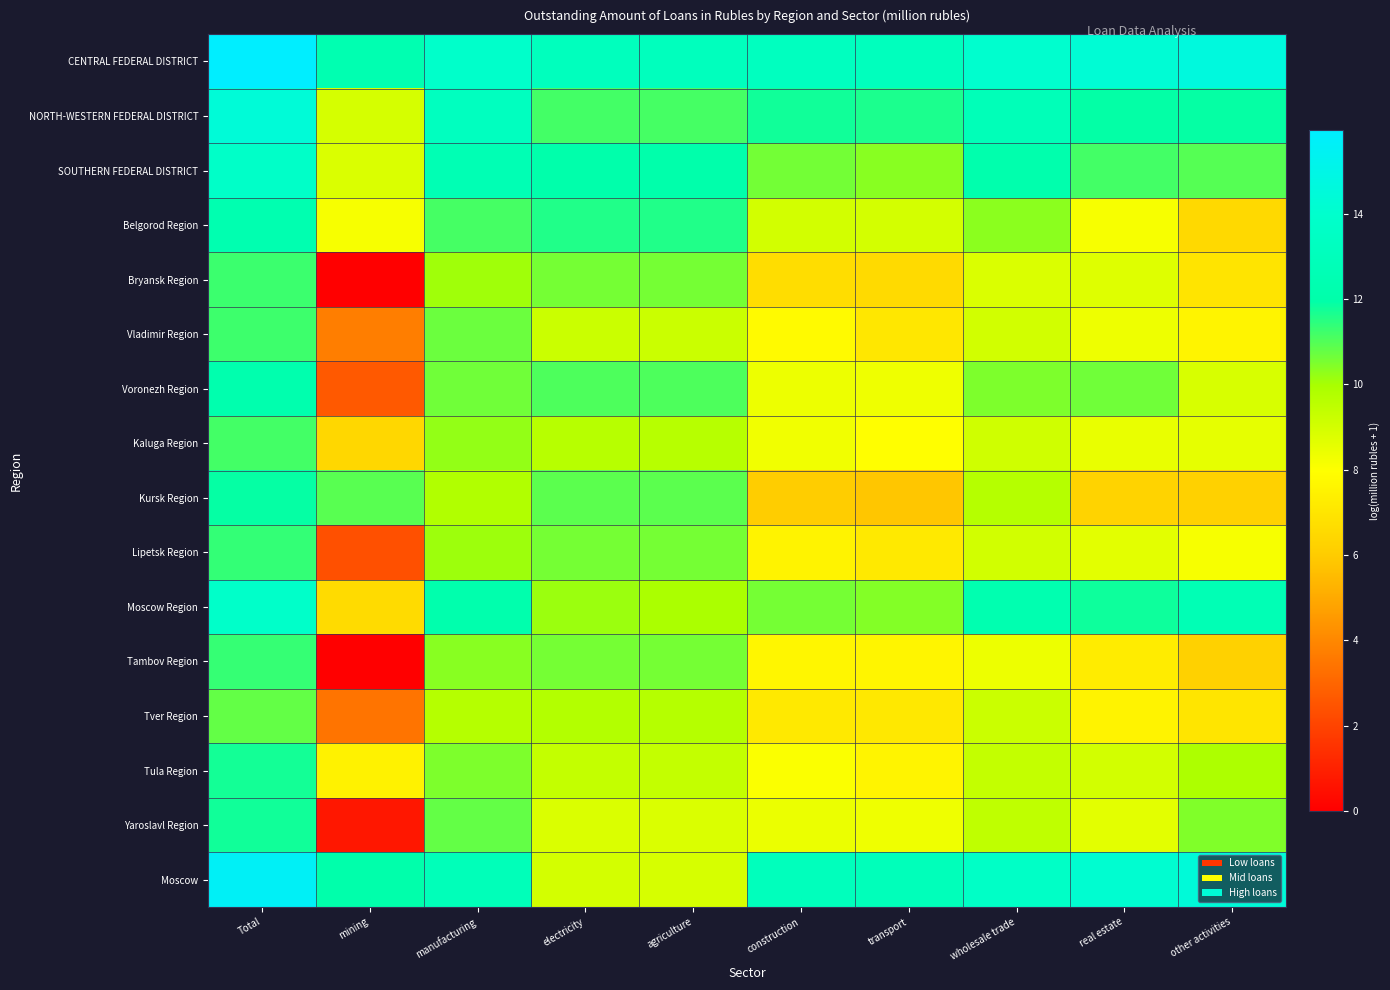

Which label corresponds to the smallest value in the chart?

mining